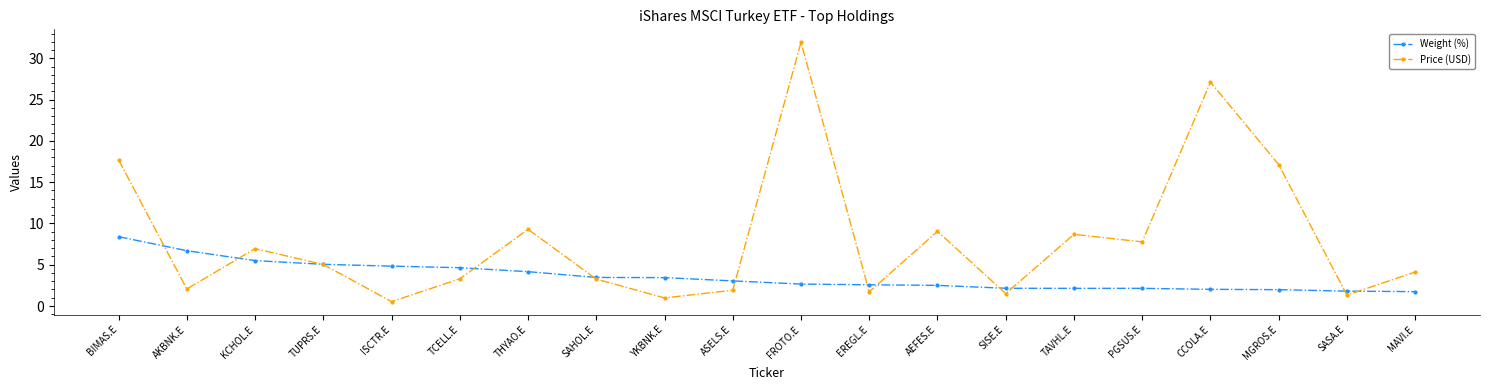

Rank the series by their maximum value, from lowest to highest.

Weight (%), Price (USD)